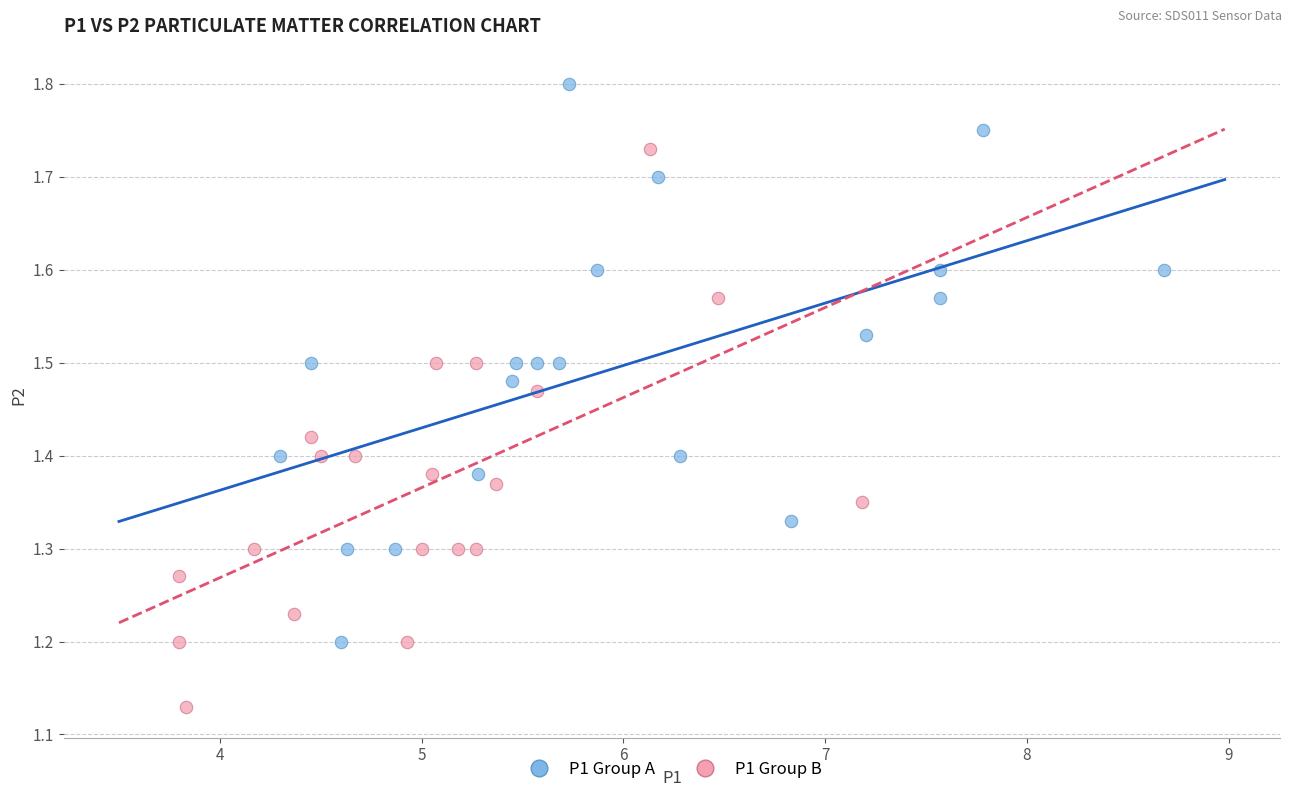

Which series reaches the maximum Y coordinate?

P1 Group A